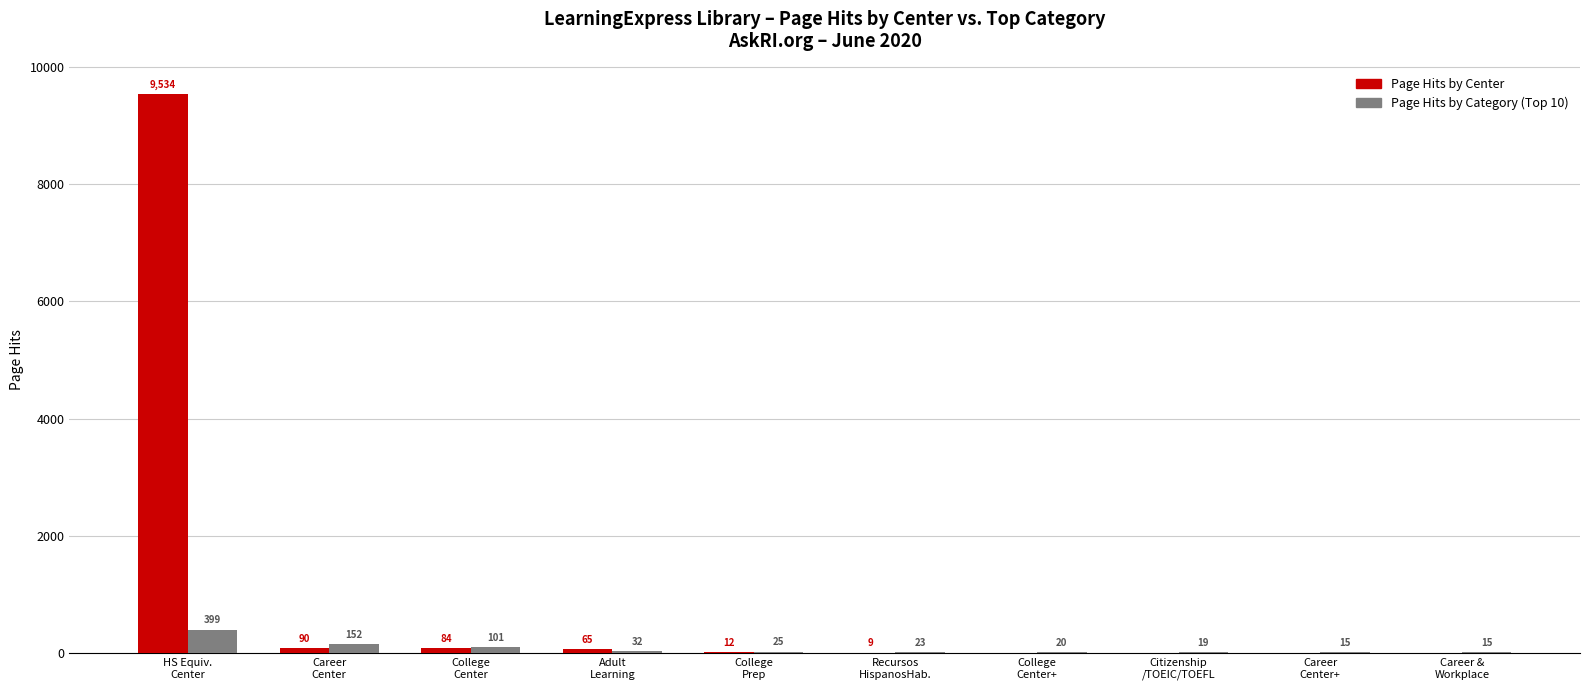

Where does the Page Hits by Center series first go above 12?

HS Equiv.
Center